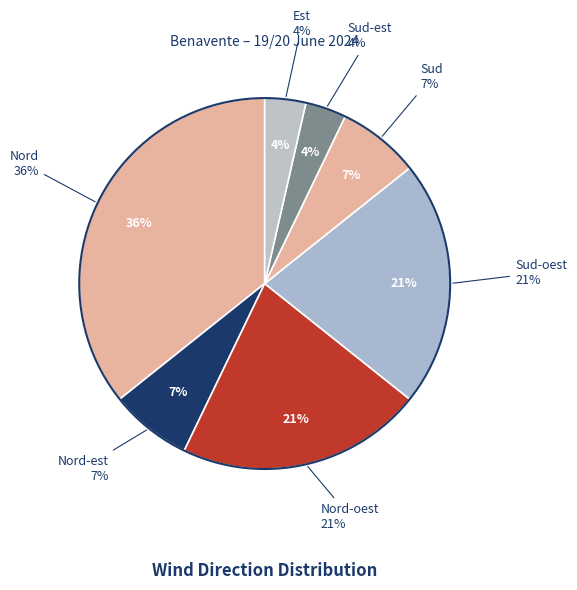

The Est slice represents 4% of the pie. True or false?

True